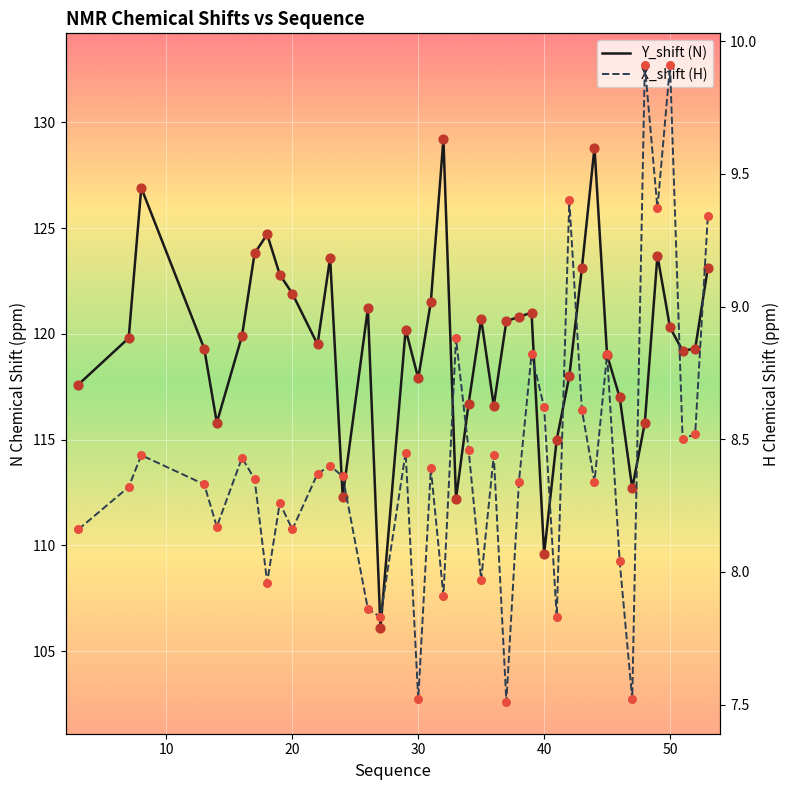

Is the value of Y_shift (N) at 24 greater than the value of X_shift (H) at 21?

Yes